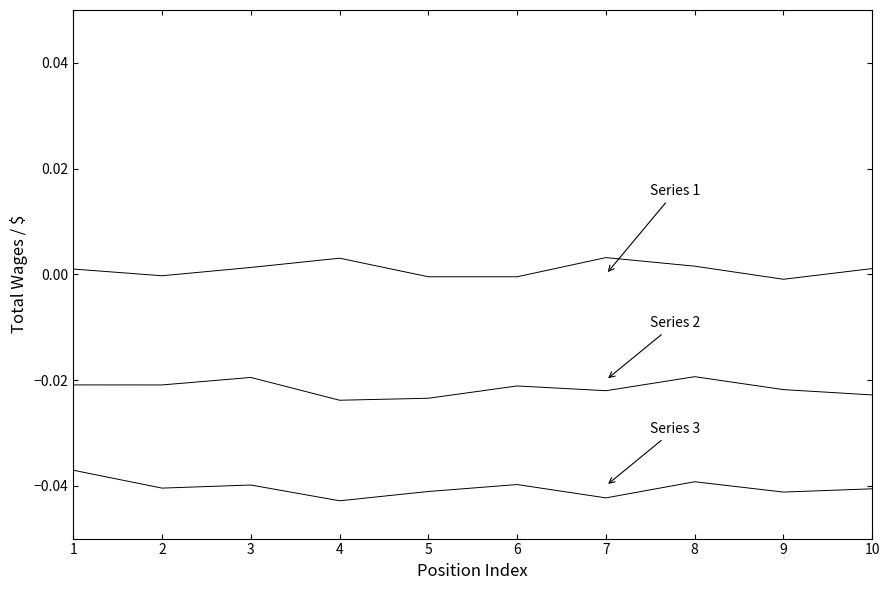

How many lines are shown in the chart?

3